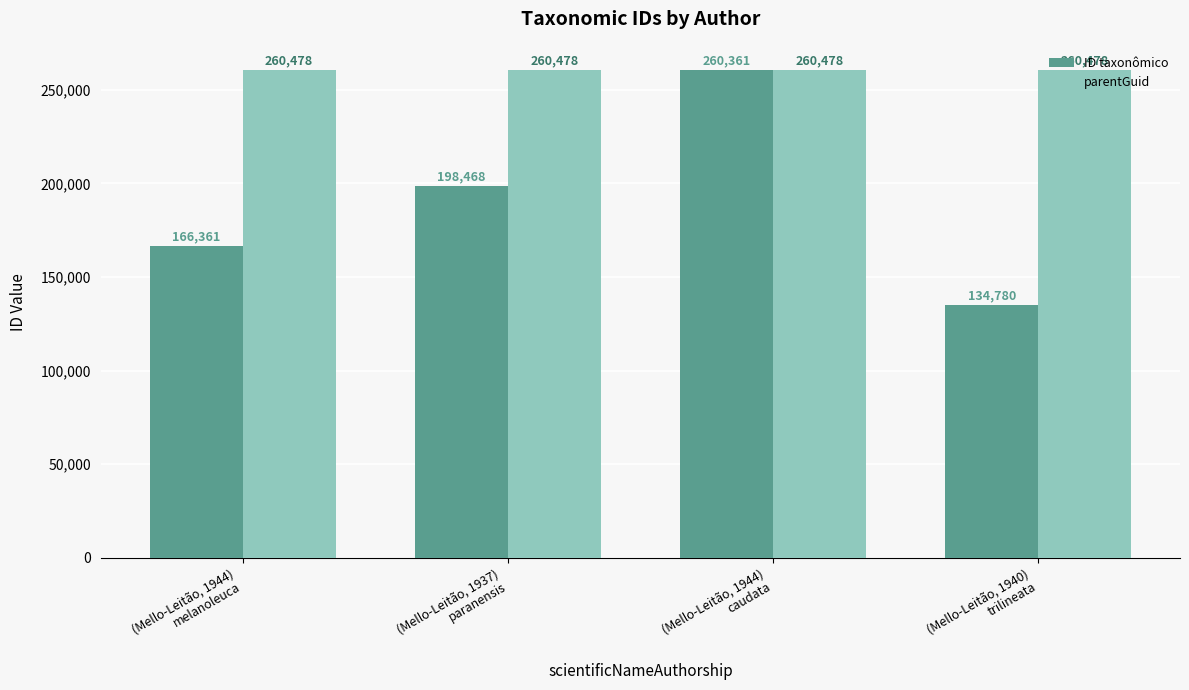

What is the lowest value of the ID taxonômico series?

134780